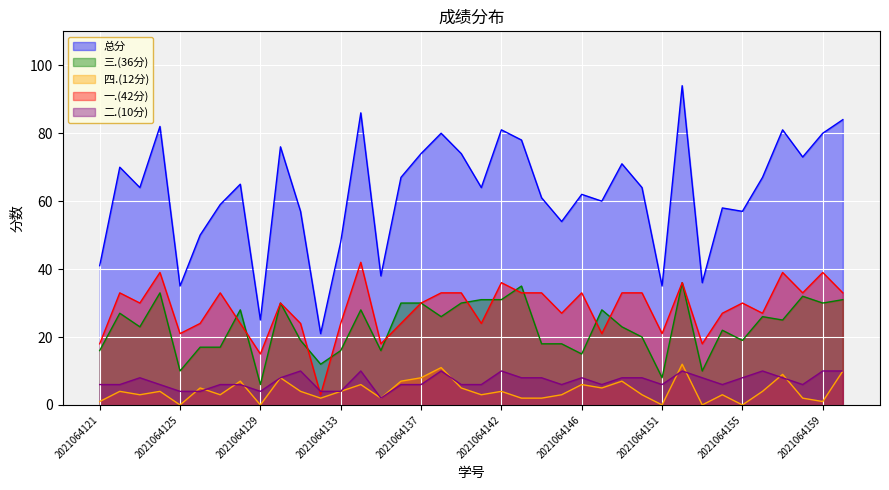

True or false: 四.(12分) and 总分 cross at least once.

False